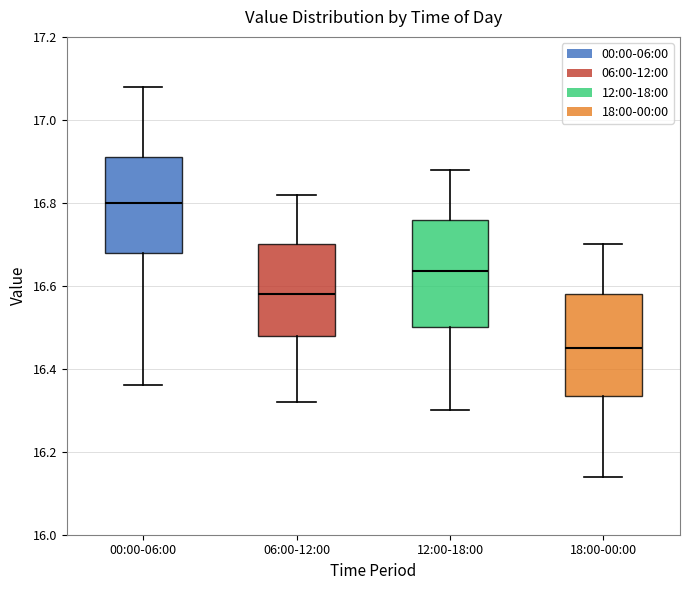

Reading left to right, read every box against the y-axis: the position of its median line, the range the box covers, and the ends of its whiskers. The values are not printed on the chart, so give them approximately, as read against the axis.

00:00-06:00: median 16.80, box 16.68 to 16.92, whiskers 16.36 to 17.08
06:00-12:00: median 16.58, box 16.48 to 16.70, whiskers 16.32 to 16.82
12:00-18:00: median 16.64, box 16.50 to 16.76, whiskers 16.30 to 16.88
18:00-00:00: median 16.46, box 16.34 to 16.58, whiskers 16.14 to 16.70